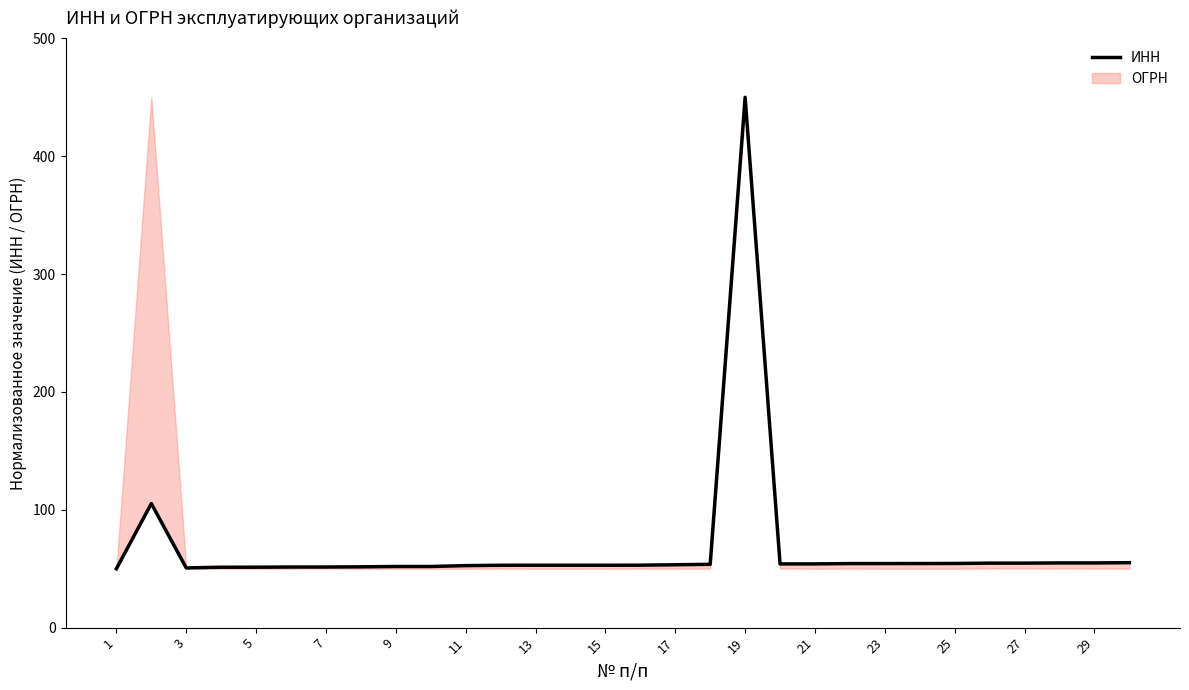

Which has a higher value, 21 or 25?

21